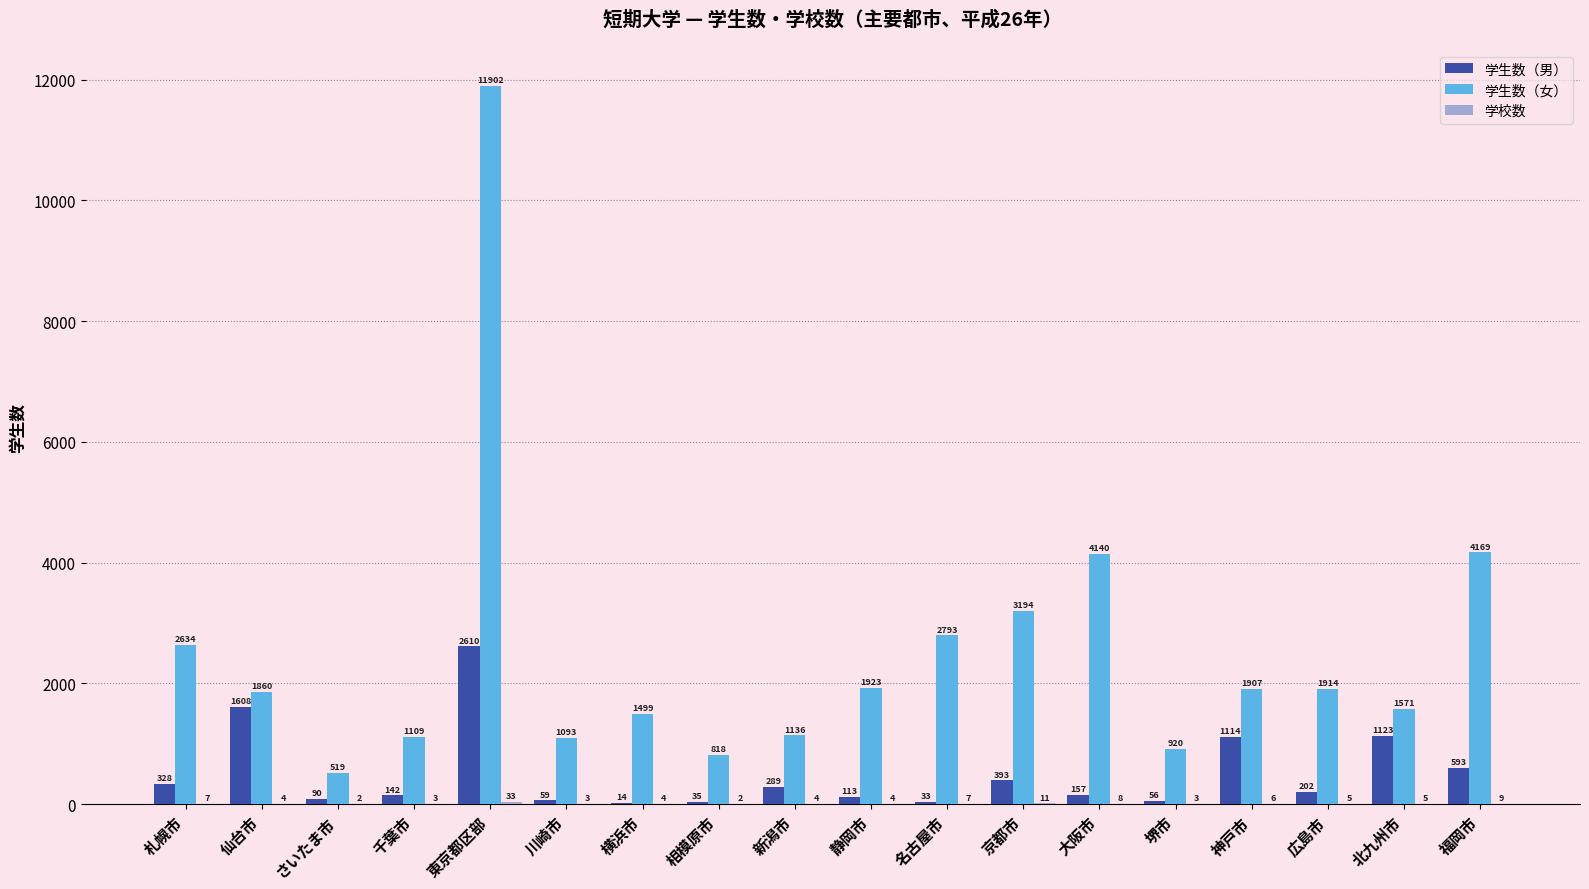

Which series has the widest spread of values?

学生数（女）